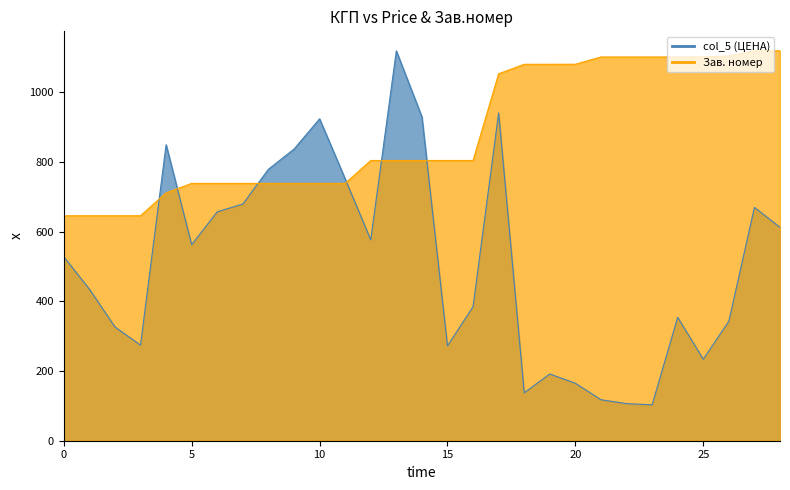

True or false: col_5 (ЦЕНА) has a value of 679.0 at 25316.

True